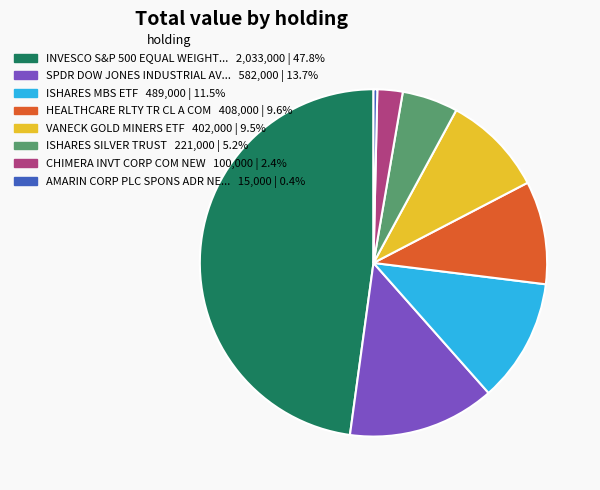

Is there any slice that represents more than half of the pie?

No